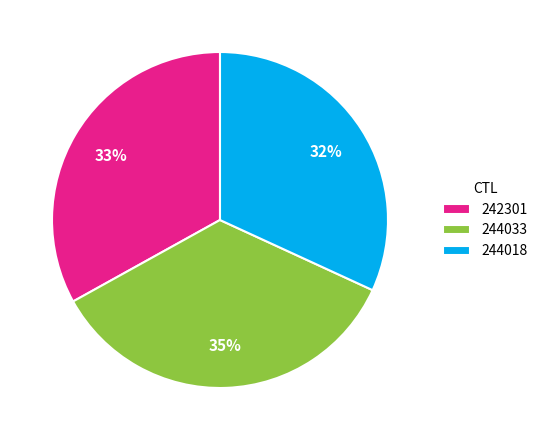

Approximately how many times larger is the value at 242301 compared to 244033?

0.9